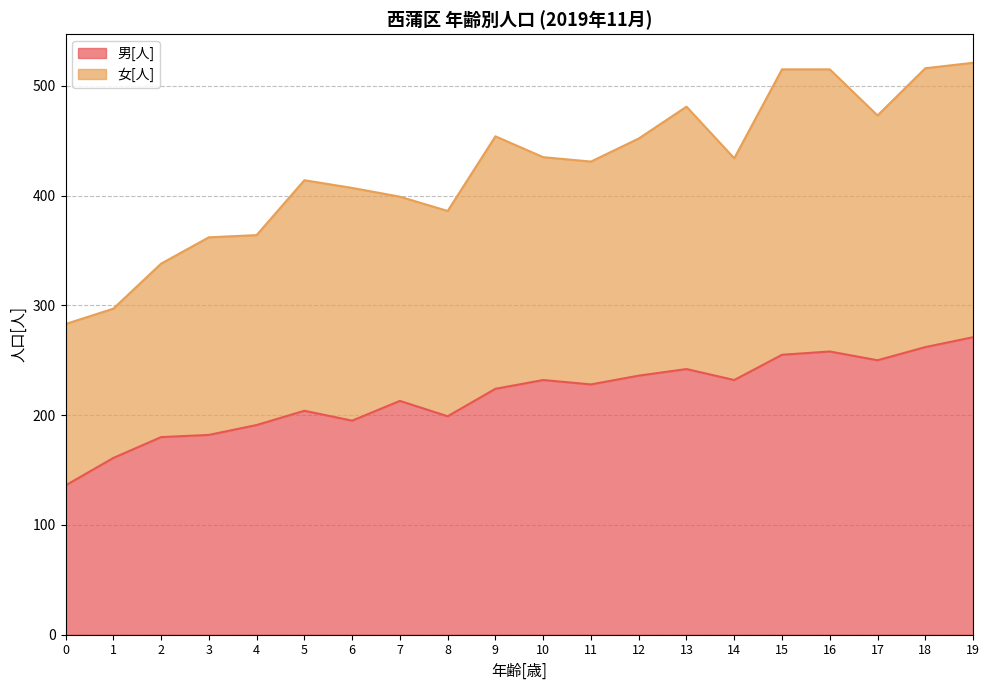

Reading left to right, what are all the values shown in this chart?

136	161	180	182	191	204	195	213	199	224	232	228	236	242	232	255	258	250	262	271